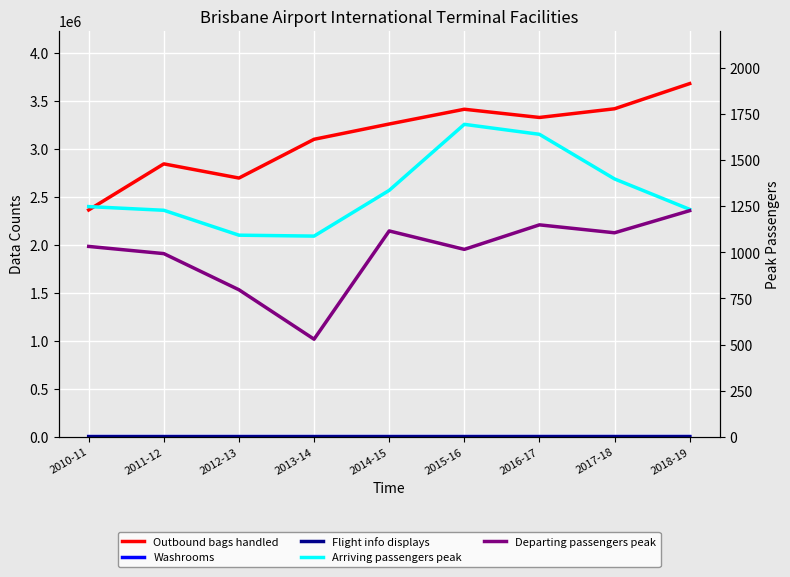

Which series has the largest total across all categories?

Outbound bags handled